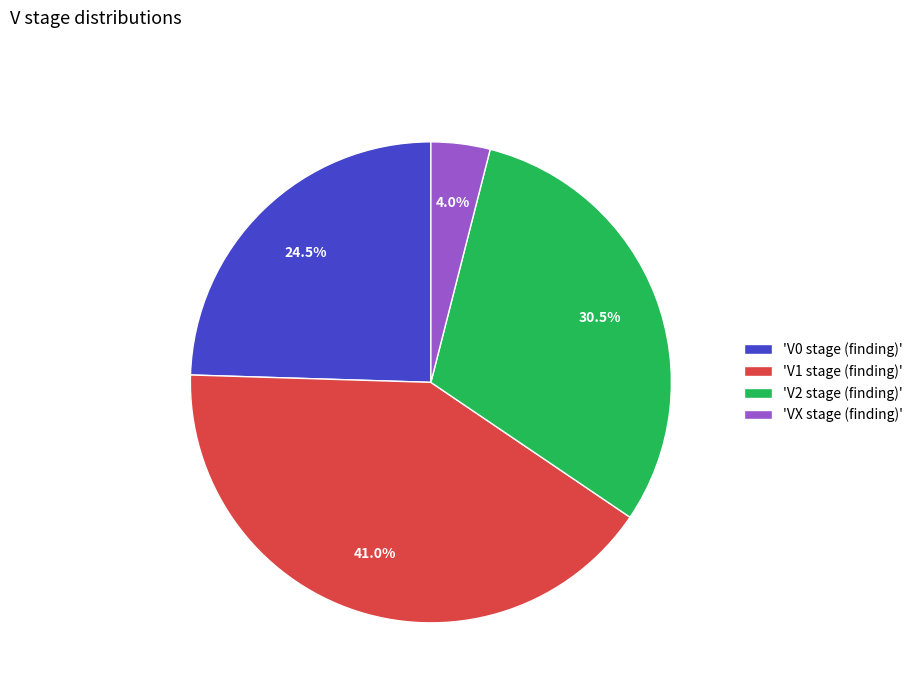

Approximately how many times larger is the value at 'V0 stage (finding)' compared to 'V1 stage (finding)'?

0.6